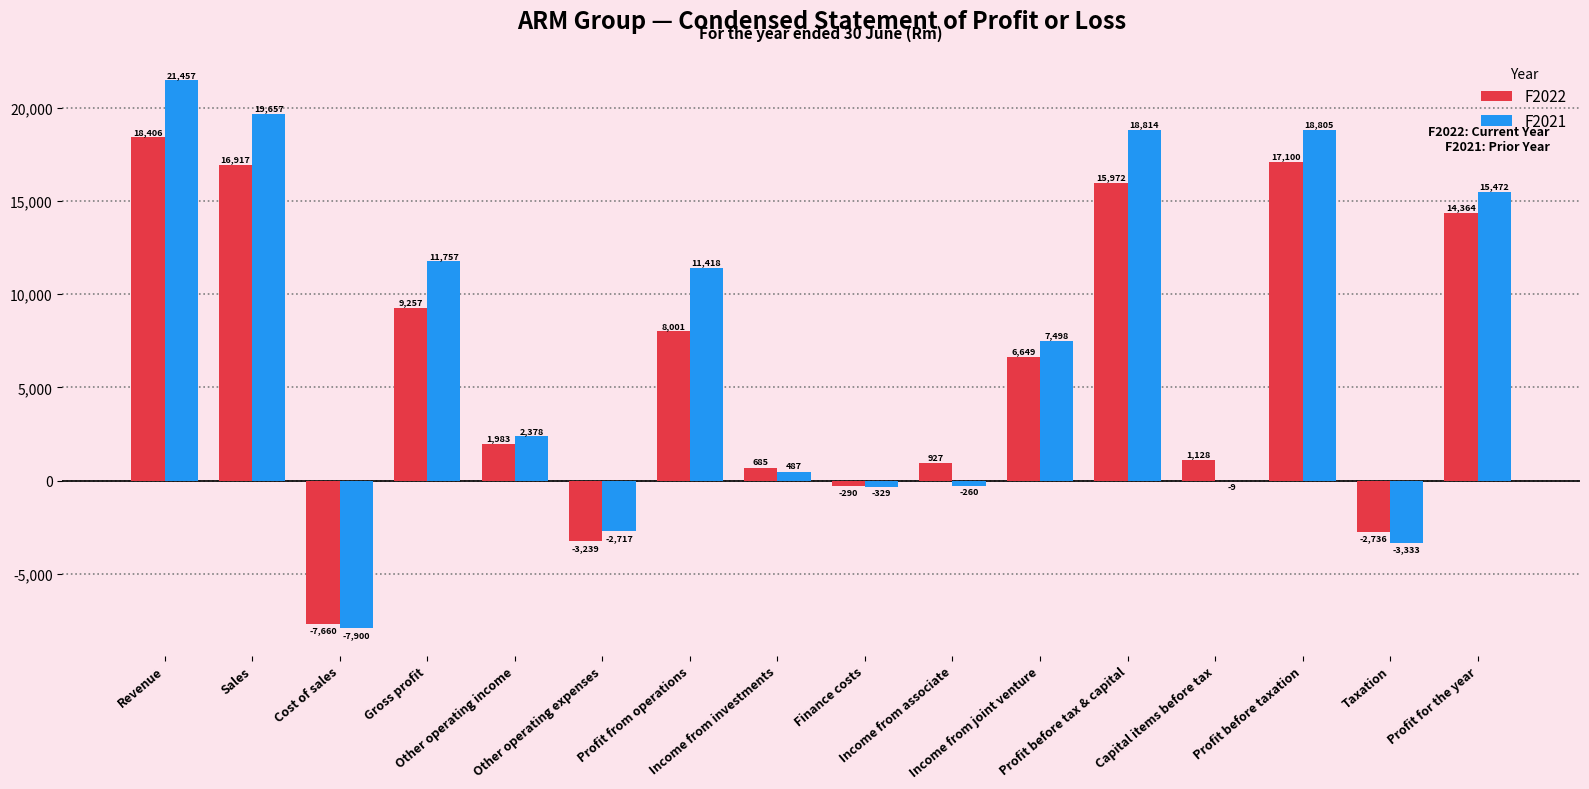

Reading left to right, list all the values displayed in this chart.

F2022: Revenue=18406	Sales=16917	Cost of sales=-7660	Gross profit=9257	Other operating income=1983	Other operating expenses=-3239	Profit from operations=8001	Income from investments=685	Finance costs=-290	Income from associate=927	Income from joint venture=6649	Profit before tax & capital=15972	Capital items before tax=1128	Profit before taxation=17100	Taxation=-2736	Profit for the year=14364
F2021: Revenue=21457	Sales=19657	Cost of sales=-7900	Gross profit=11757	Other operating income=2378	Other operating expenses=-2717	Profit from operations=11418	Income from investments=487	Finance costs=-329	Income from associate=-260	Income from joint venture=7498	Profit before tax & capital=18814	Capital items before tax=-9	Profit before taxation=18805	Taxation=-3333	Profit for the year=15472